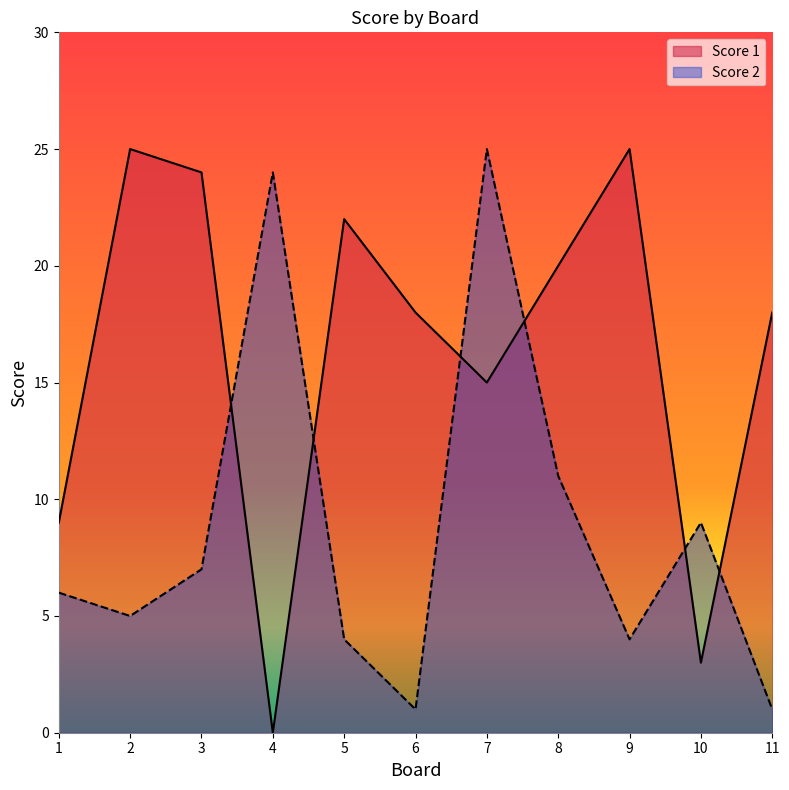

Which label corresponds to the smallest value in the chart?

4